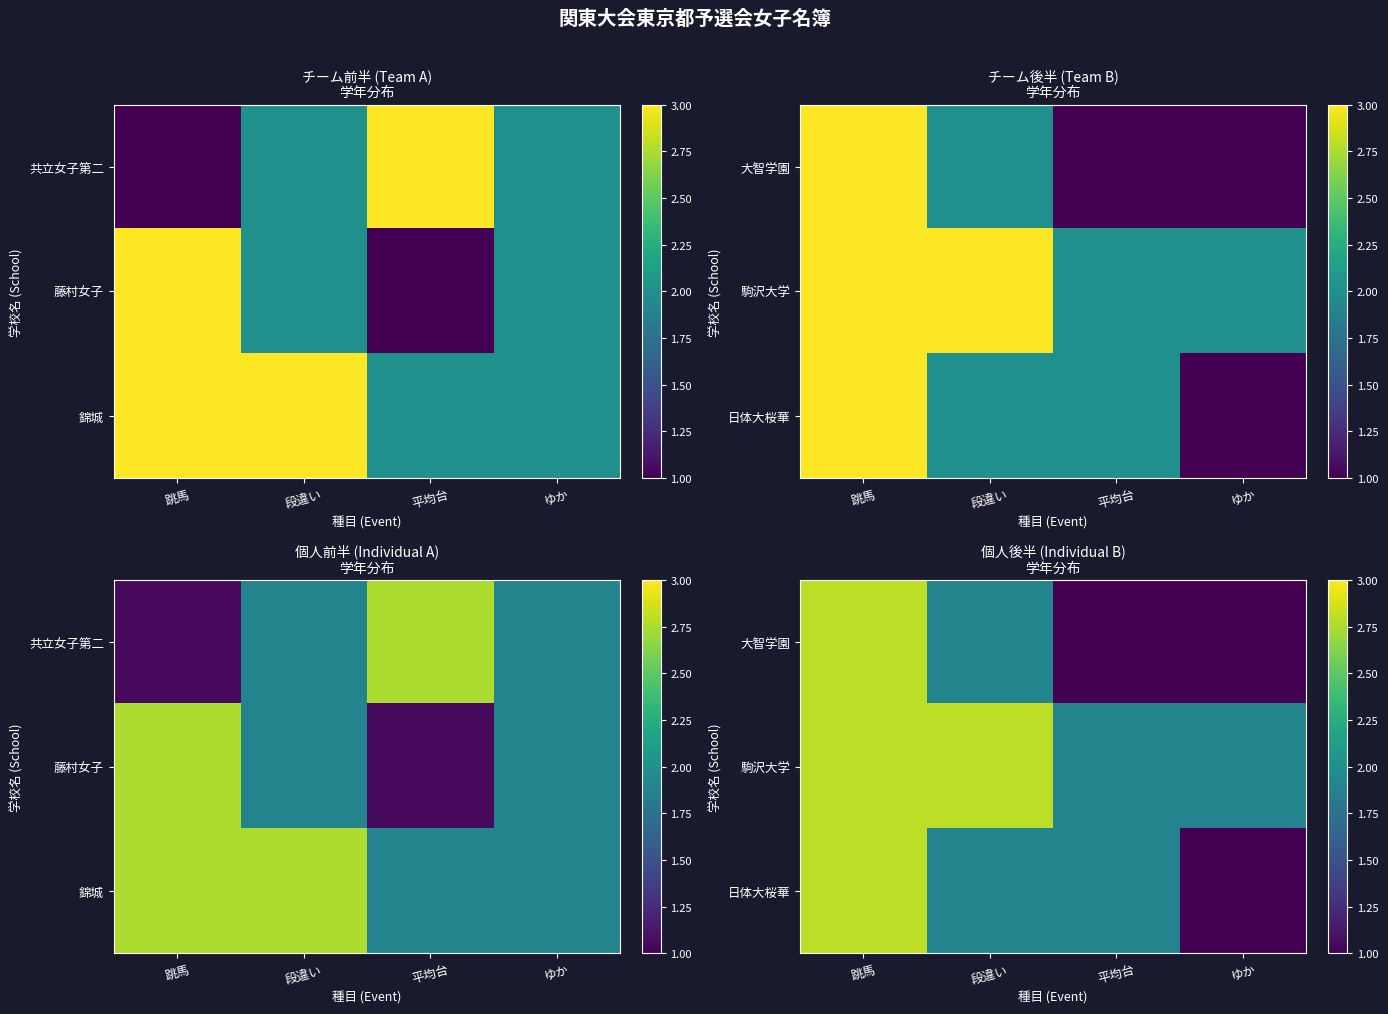

What is the sum of the 駒沢大学 values at 段違い and ゆか?

4.7